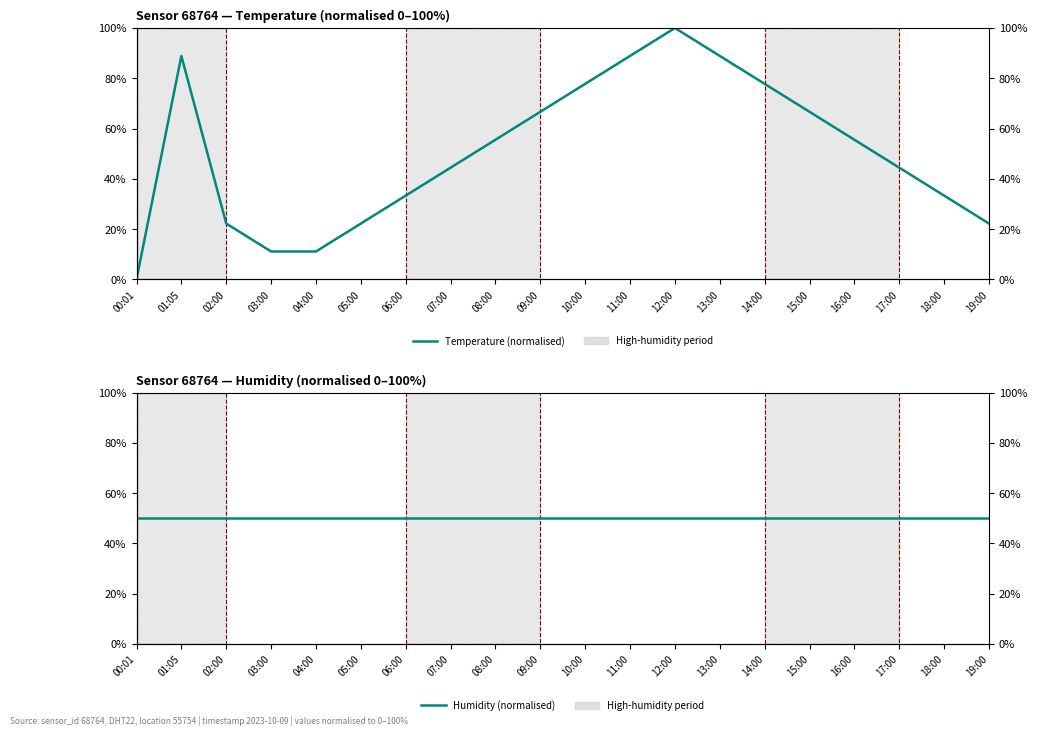

Reading right to left, transcribe all the data shown in this chart.

Temperature (normalised): 22.2	33.3	44.4	55.6	66.7	77.8	88.9	100.0	88.9	77.8	66.7	55.6	44.4	33.3	22.2	11.1	11.1	22.2	88.9	0.0
Humidity (normalised): 50.0	50.0	50.0	50.0	50.0	50.0	50.0	50.0	50.0	50.0	50.0	50.0	50.0	50.0	50.0	50.0	50.0	50.0	50.0	50.0